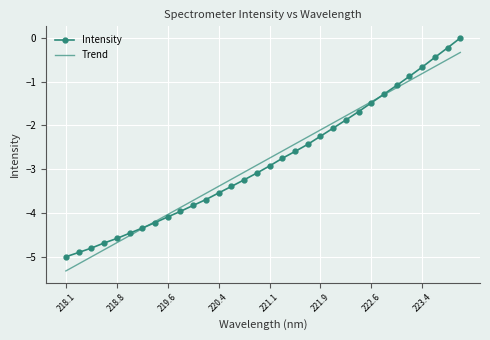

Rank the series by their maximum value, from highest to lowest.

Intensity, Trend